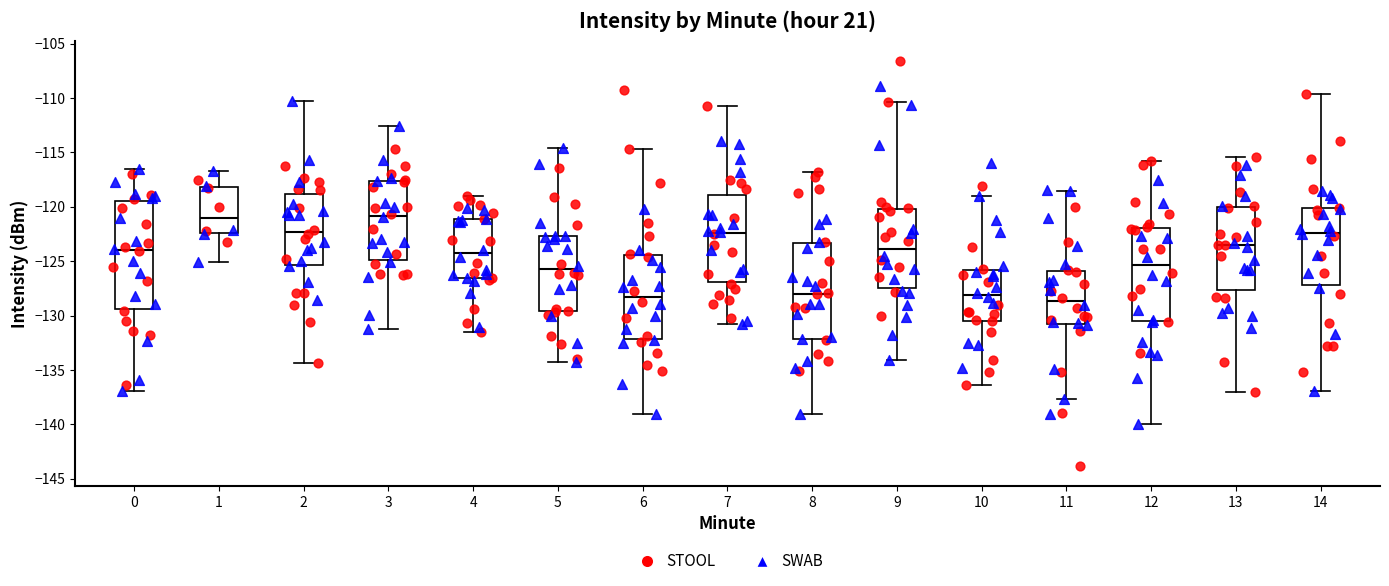

Where is the upper edge of the box at x = 0 on the y-axis? The values are not printed on the chart, so give them approximately, as read against the axis.

-119.5